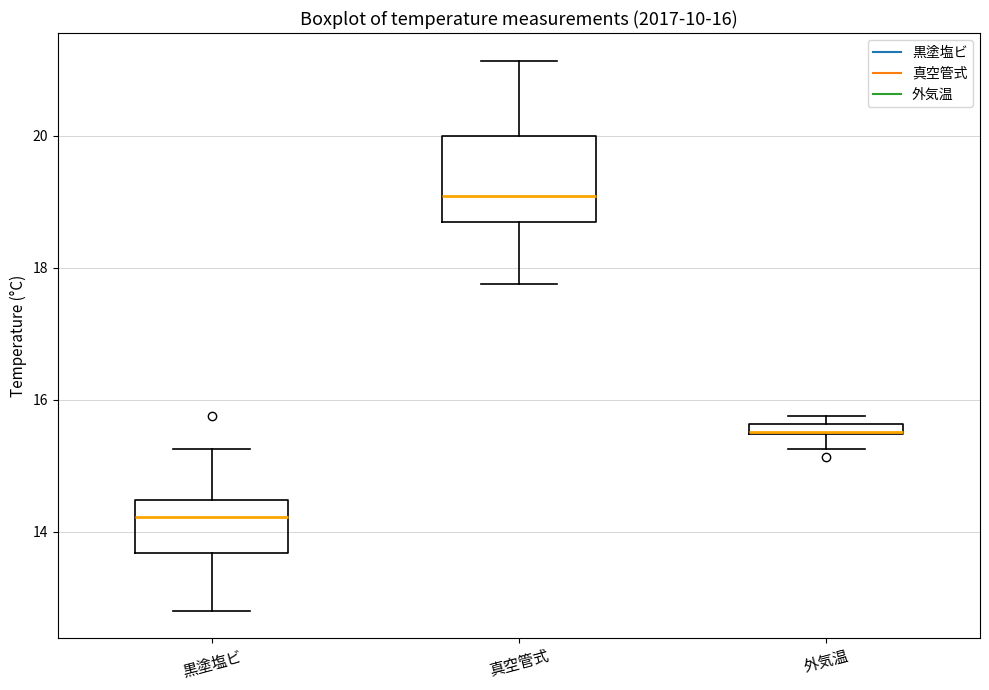

Which box is the tallest, from its lower edge to its upper edge?

真空管式